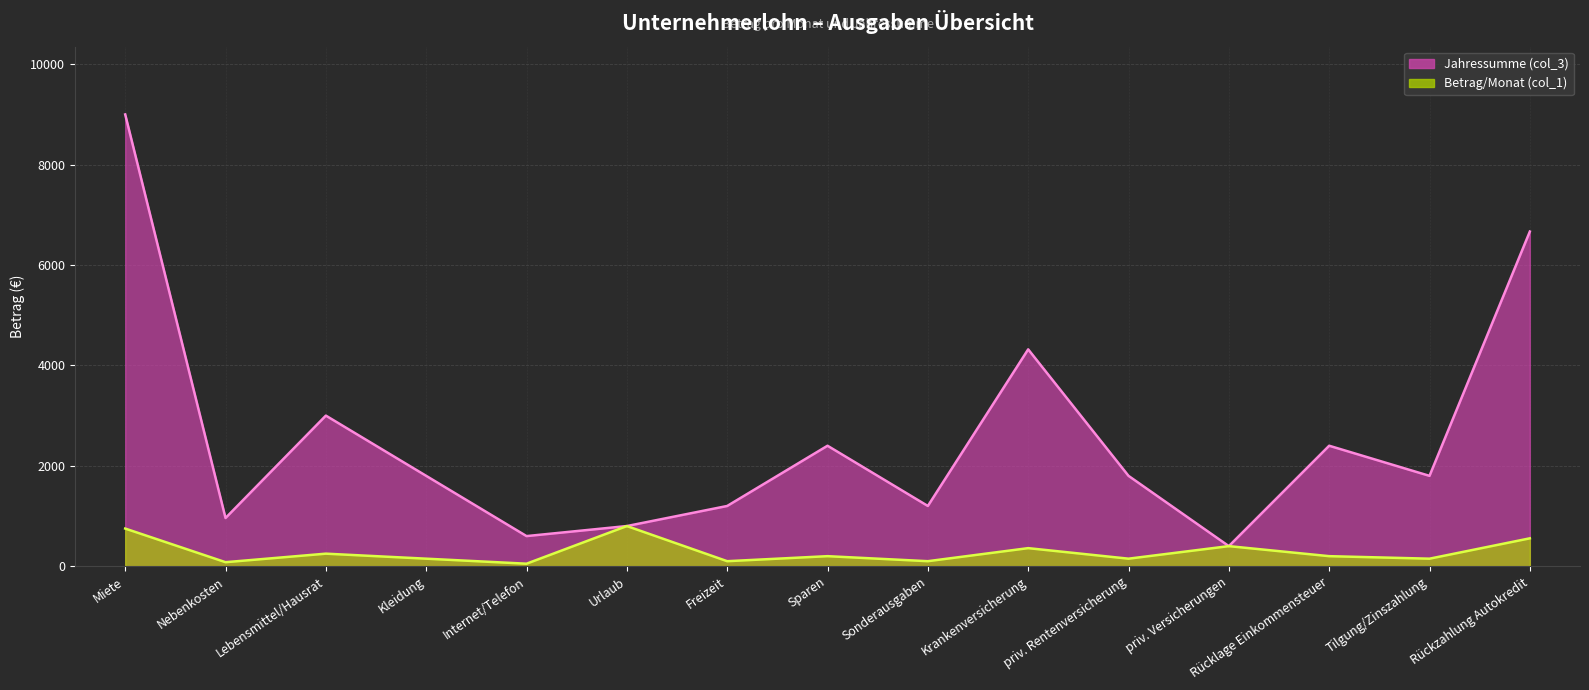

True or false: Betrag/Monat (col_1) and Jahressumme (col_3) intersect in this chart.

False